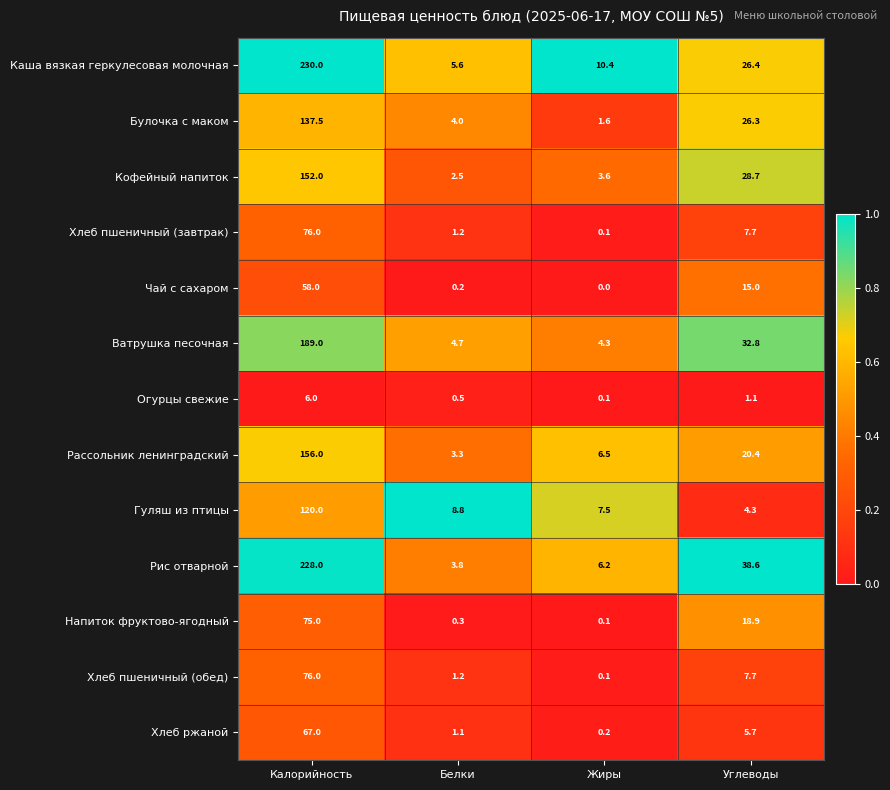

Is the value of Булочка с маком at Калорийность greater than the value of Хлеб ржаной at Белки?

Yes